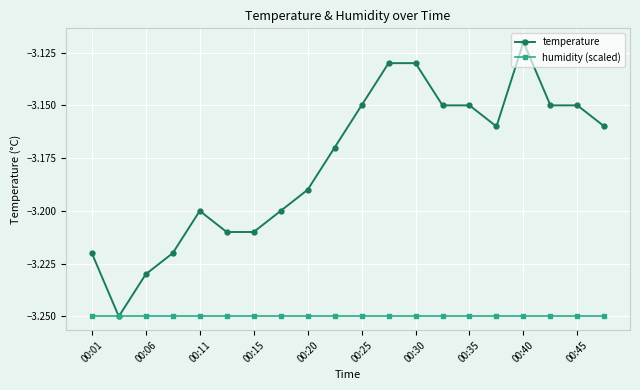

Which series has the largest range (max minus min)?

temperature